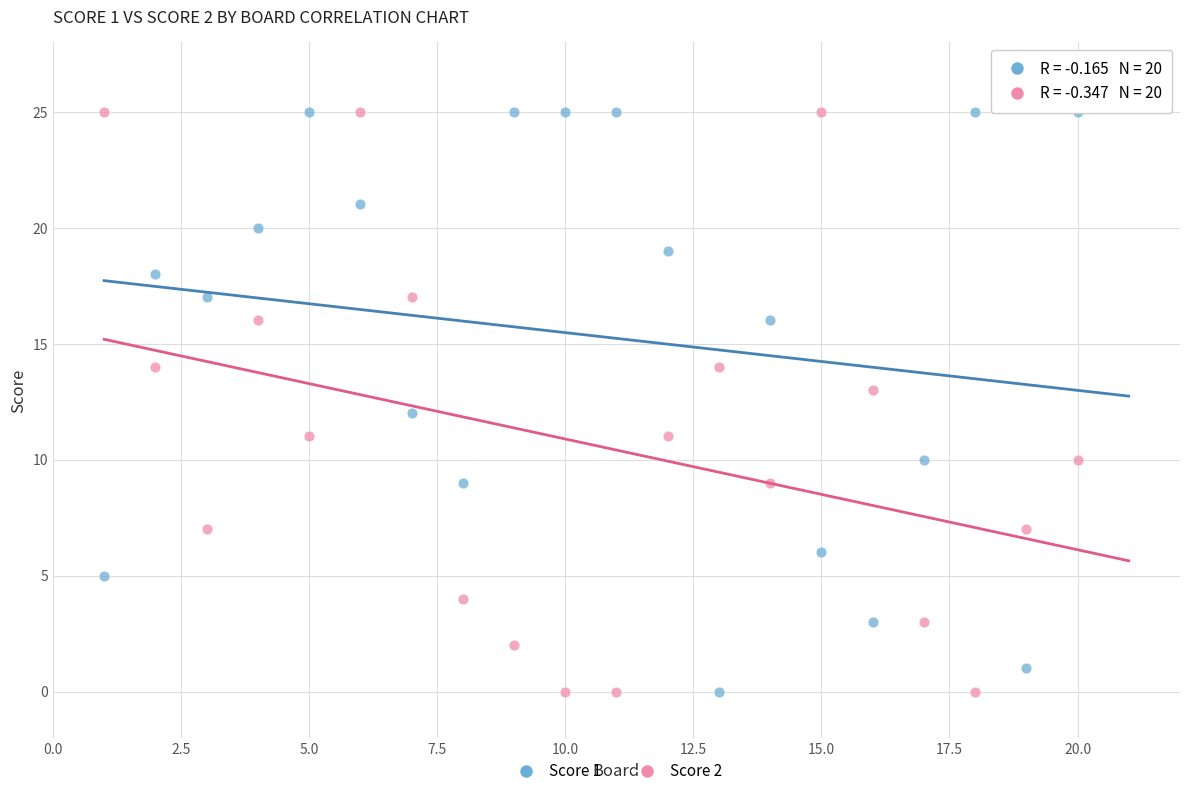

Across all data points, what is the range of Y values (max minus min)?

25